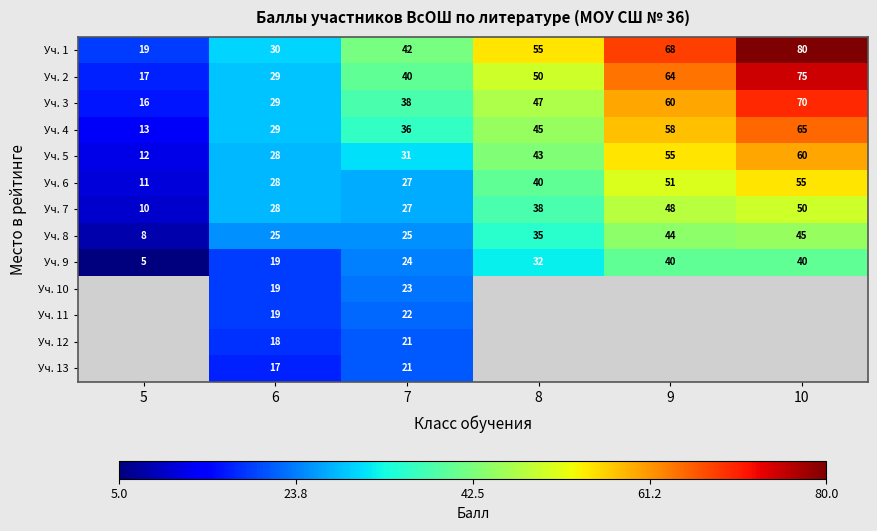

Is it true that Уч. 6 equals 17 at 8?

False